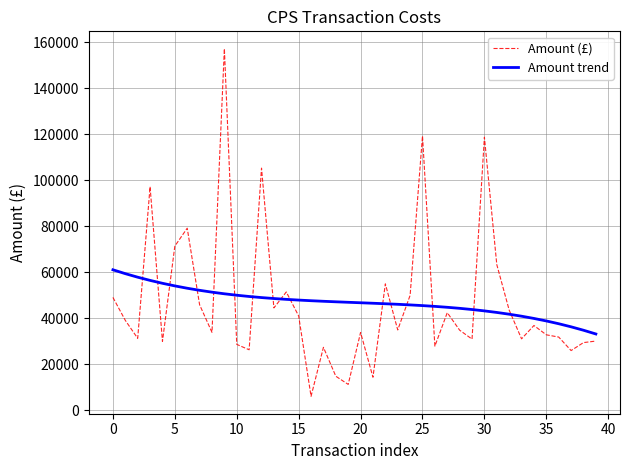

What is the maximum value shown in the chart?

157160.5